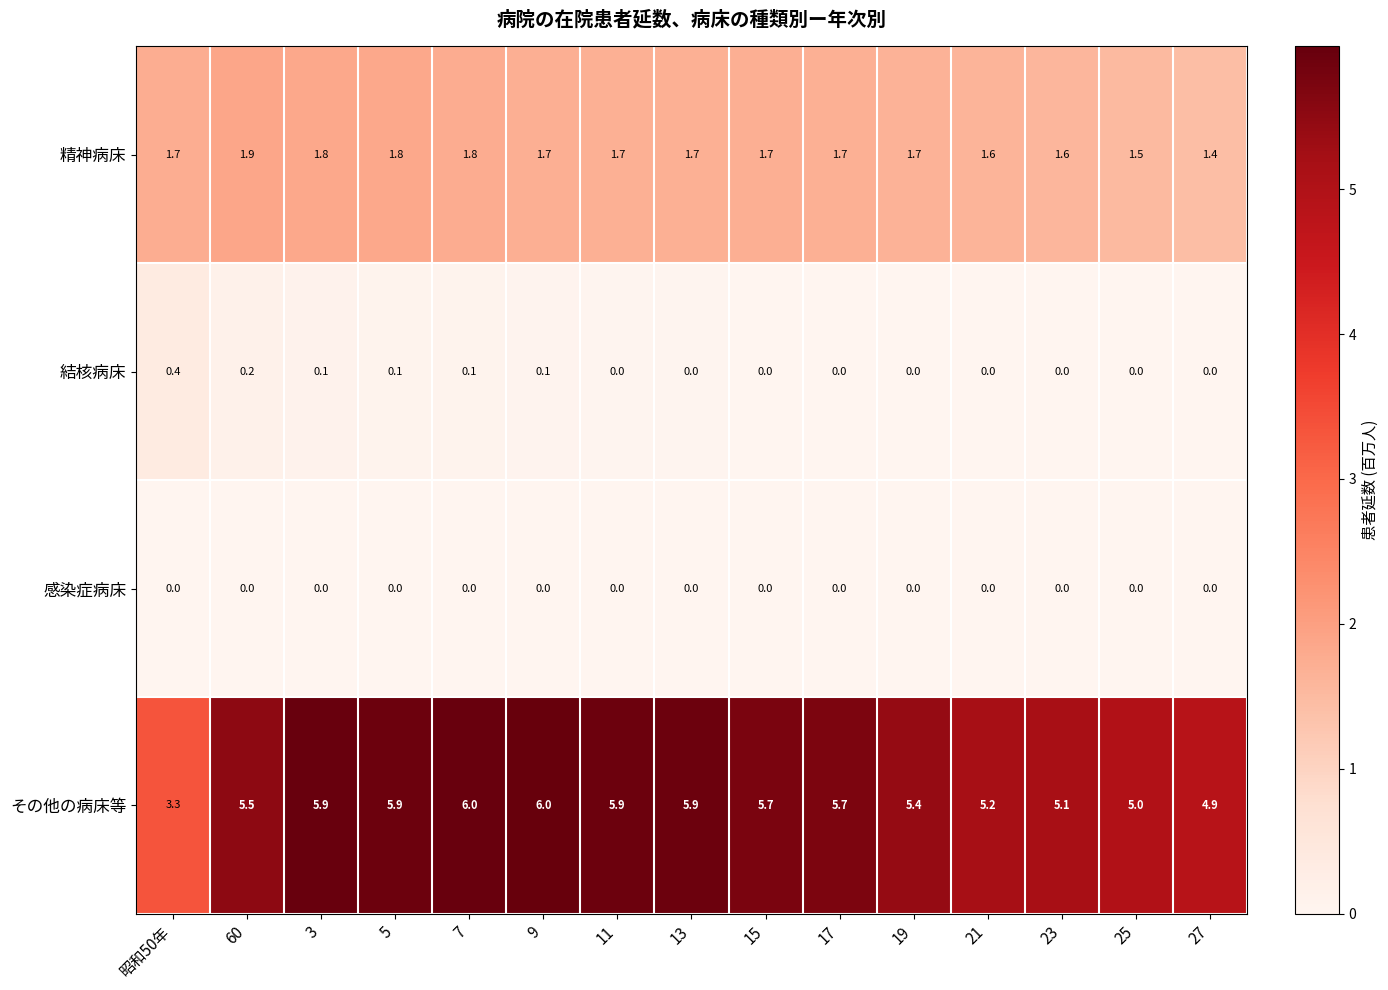

How many distinct data groups are displayed?

4